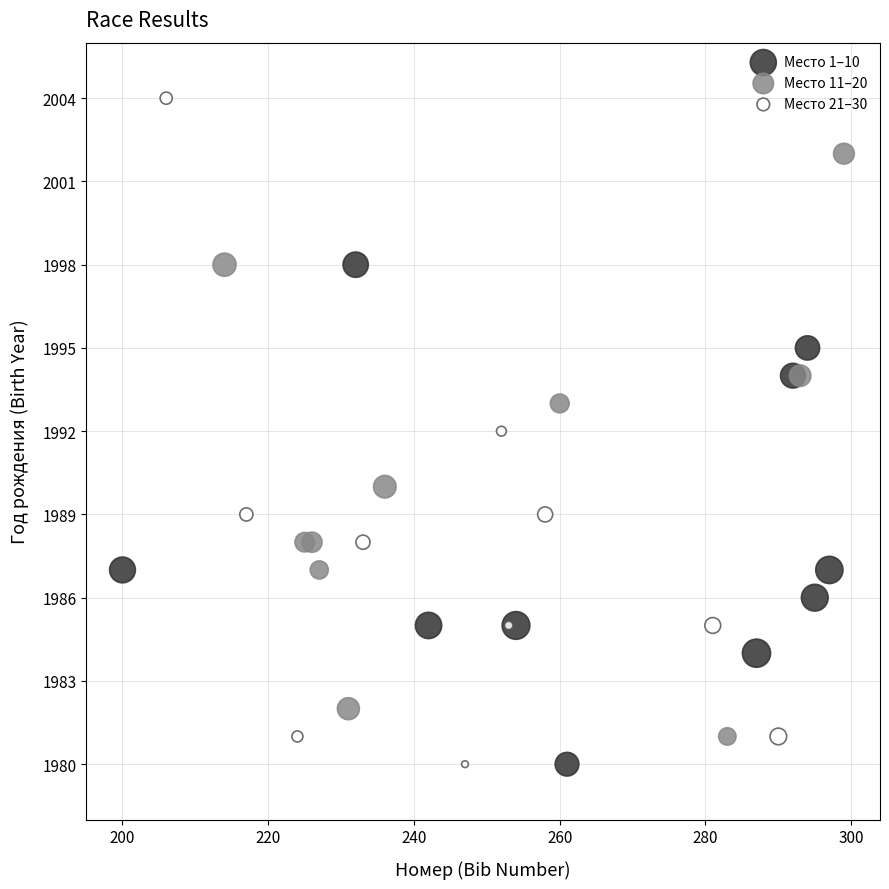

Which series has the widest spread of Y values?

Место 21–30